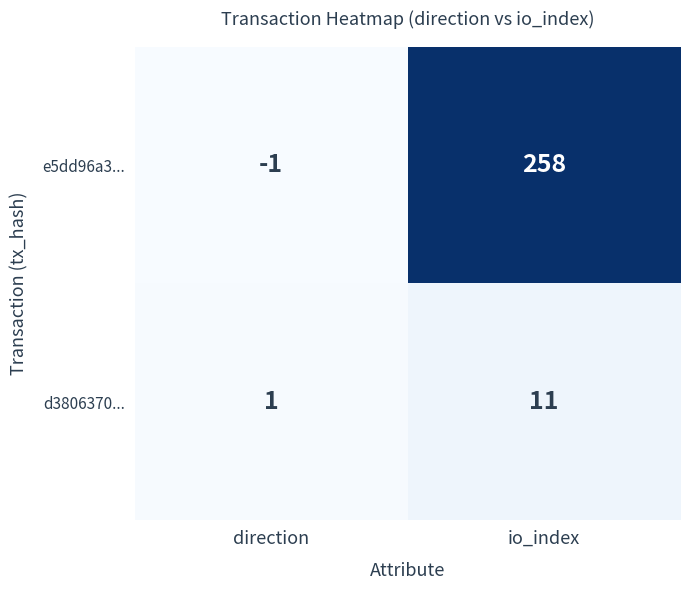

Where is e5dd96a3... nearest to the value 128?

direction